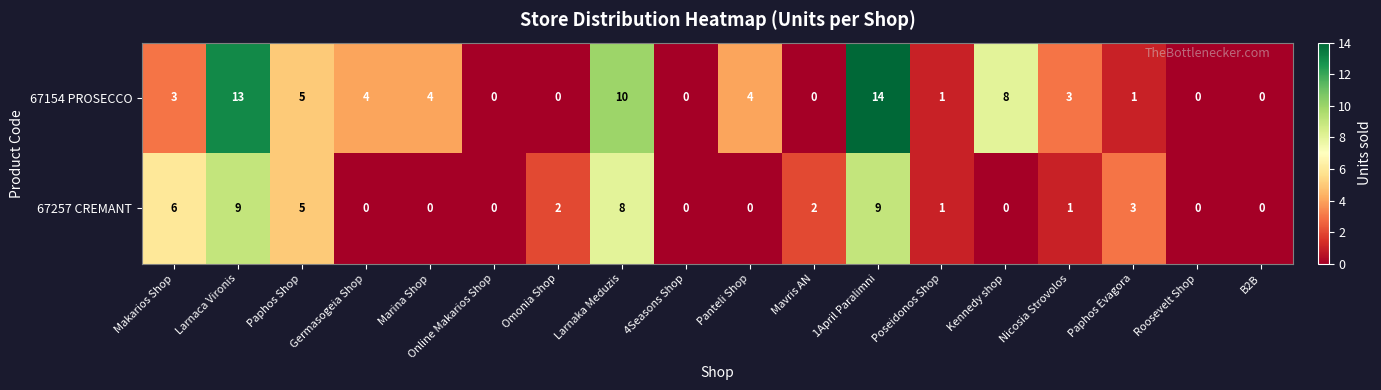

The value of 67154 PROSECCO at Roosevelt Shop is 0. True or false?

True